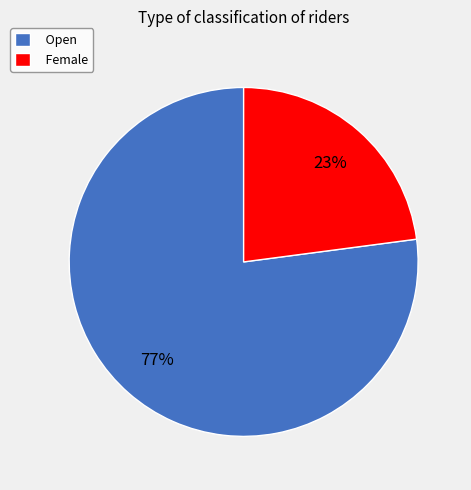

Which slice represents more than half of the pie?

Open